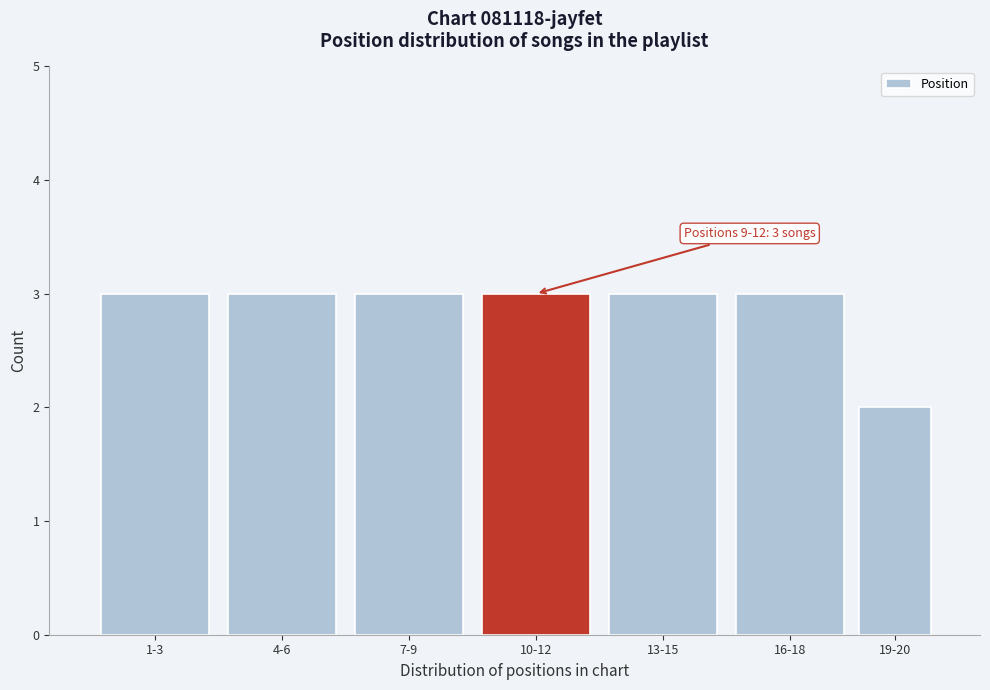

Reading left to right, what are all the values shown in this chart?

1-3=3	4-6=3	7-9=3	10-12=3	13-15=3	16-18=3	19-20=2